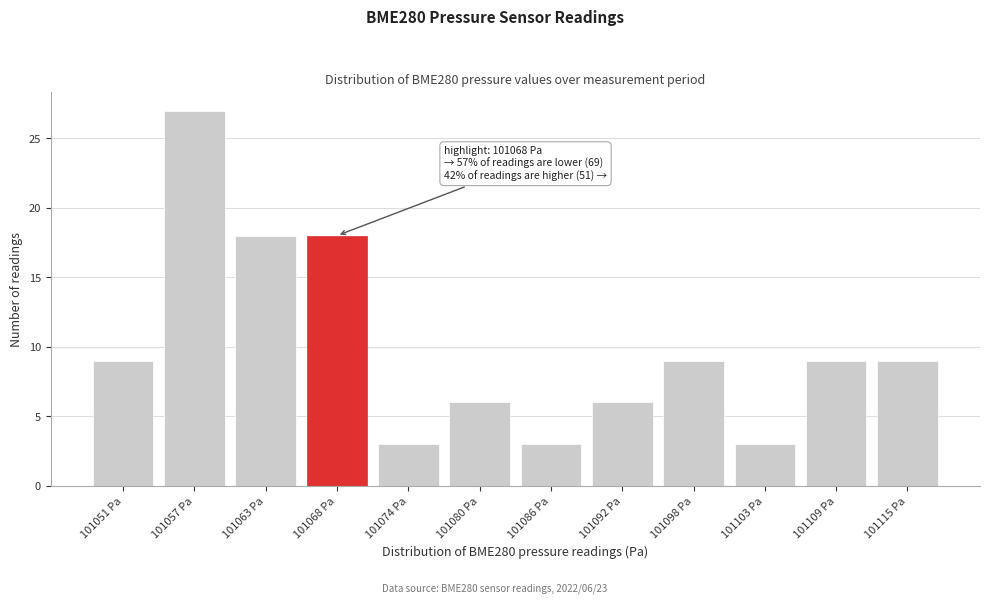

Reading left to right, list all the values displayed in this chart.

101051 Pa=9	101057 Pa=27	101063 Pa=18	101068 Pa=18	101074 Pa=3	101080 Pa=6	101086 Pa=3	101092 Pa=6	101098 Pa=9	101103 Pa=3	101109 Pa=9	101115 Pa=9